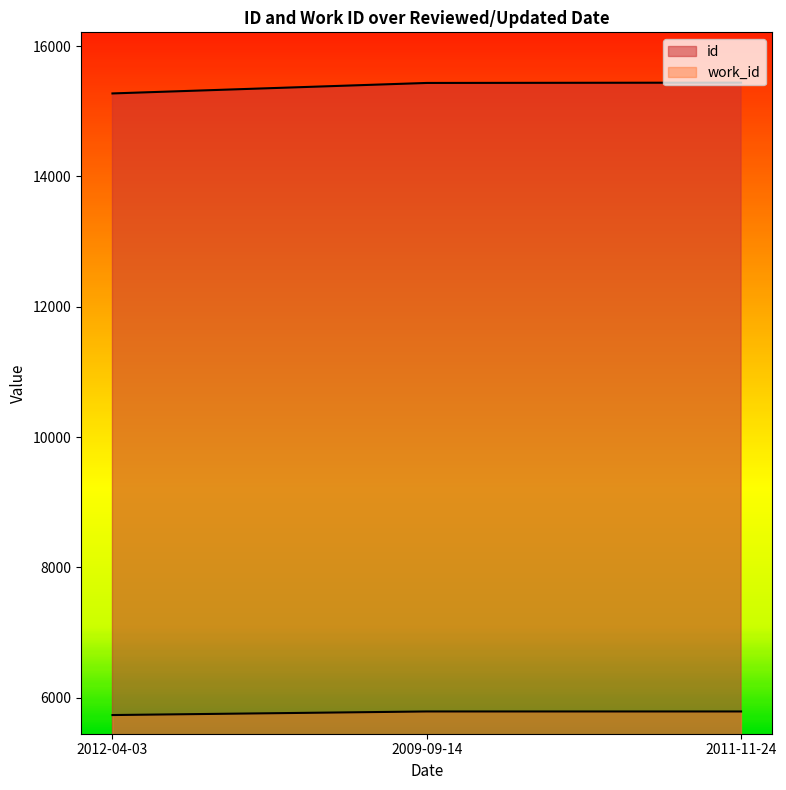

What is the label of the 1st point from the right?

2011-11-24